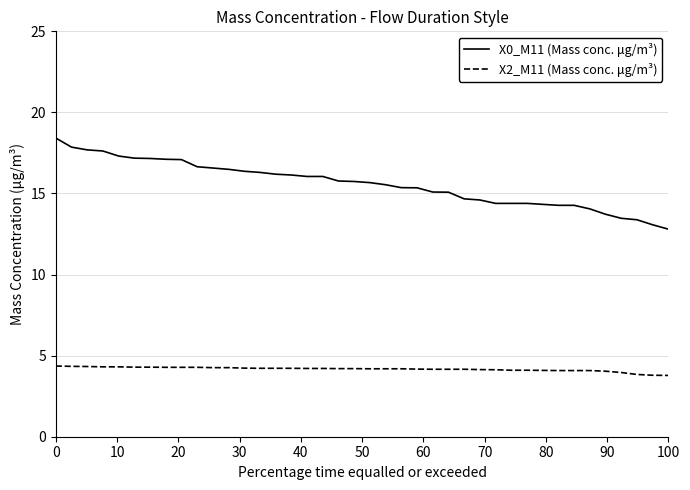

List the series in order of their peak value, highest first.

X0_M11 (Mass conc. μg/m³), X2_M11 (Mass conc. μg/m³)